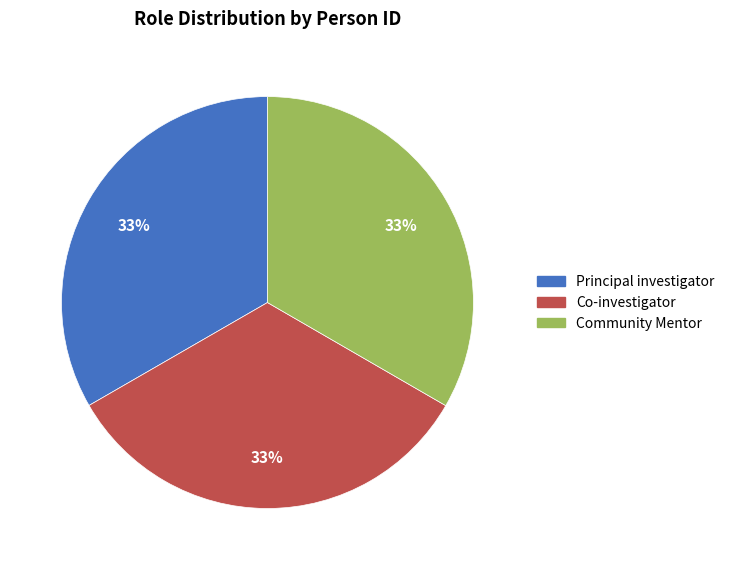

To the nearest percent, what portion does Co-investigator represent?

33%